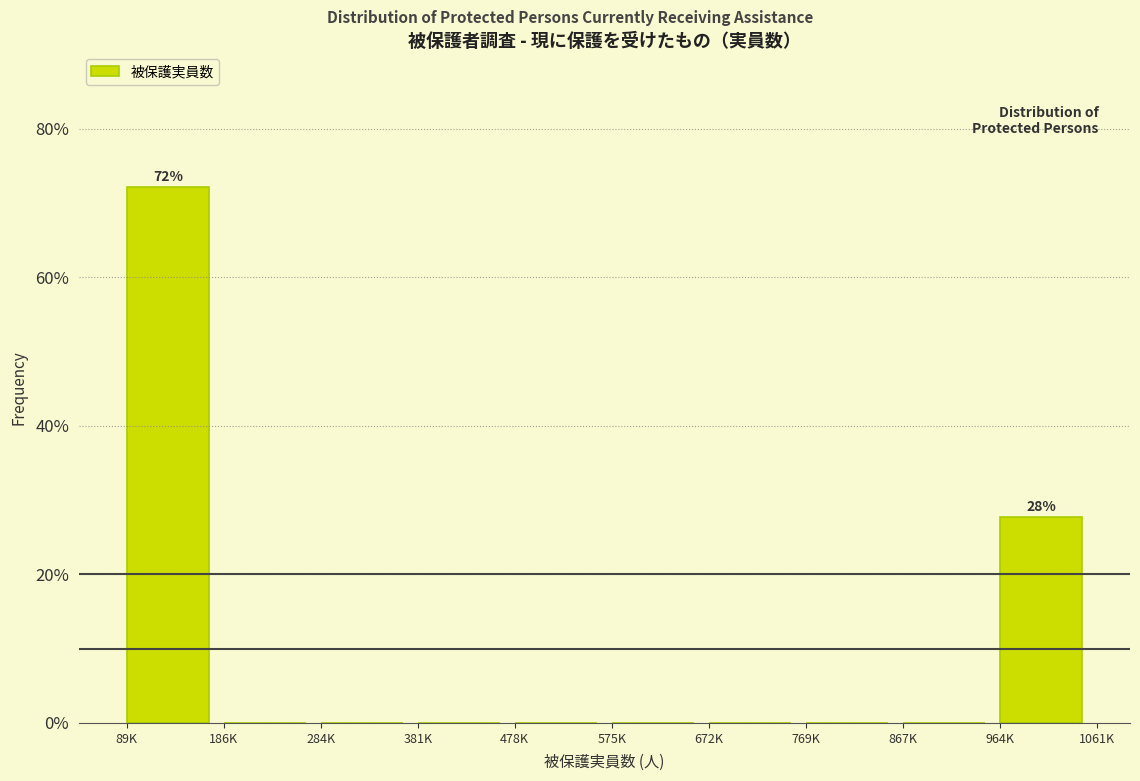

Reading left to right, what are all the values shown in this chart?

89K=72.2	186K=0.0	284K=0.0	381K=0.0	478K=0.0	575K=0.0	672K=0.0	769K=0.0	867K=0.0	964K=27.8